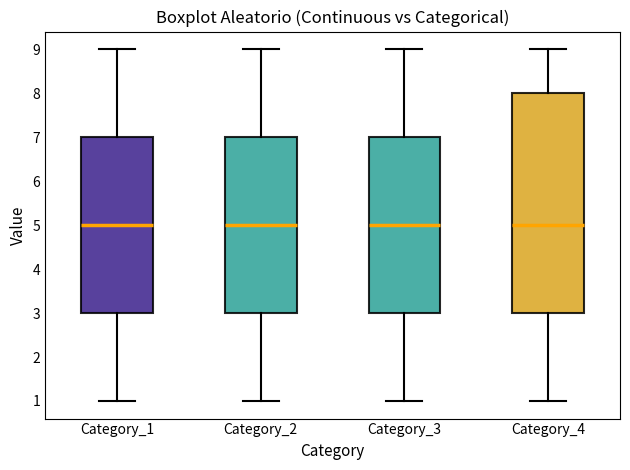

Reading left to right, read every box against the y-axis: the position of its median line, the range the box covers, and the ends of its whiskers. The values are not printed on the chart, so give them approximately, as read against the axis.

Category_1: median 5, box 3 to 7, whiskers 1 to 9
Category_2: median 5, box 3 to 7, whiskers 1 to 9
Category_3: median 5, box 3 to 7, whiskers 1 to 9
Category_4: median 5, box 3 to 8, whiskers 1 to 9